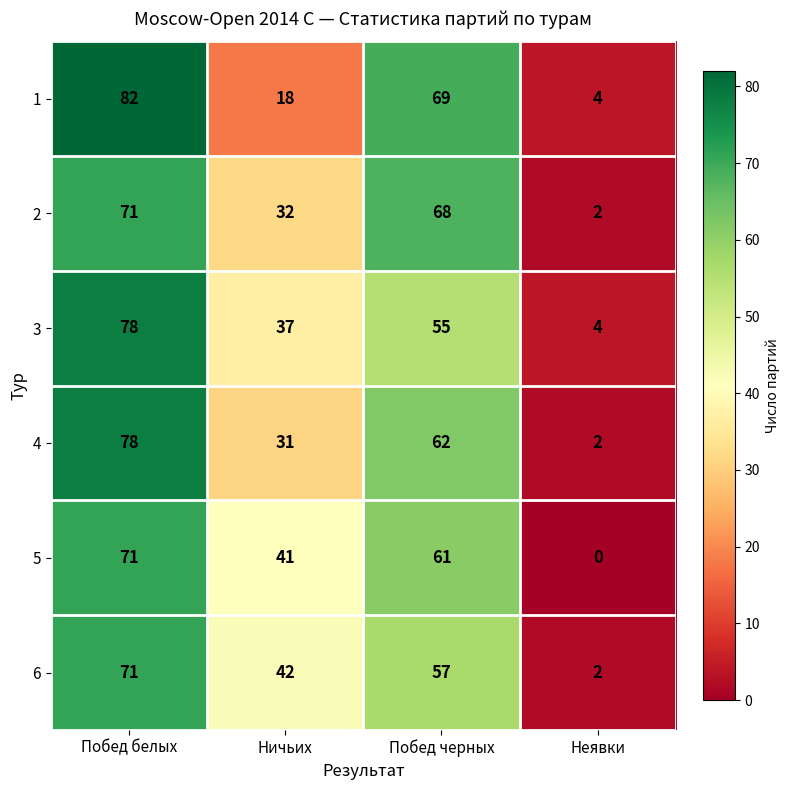

How many data points does each series have?

4